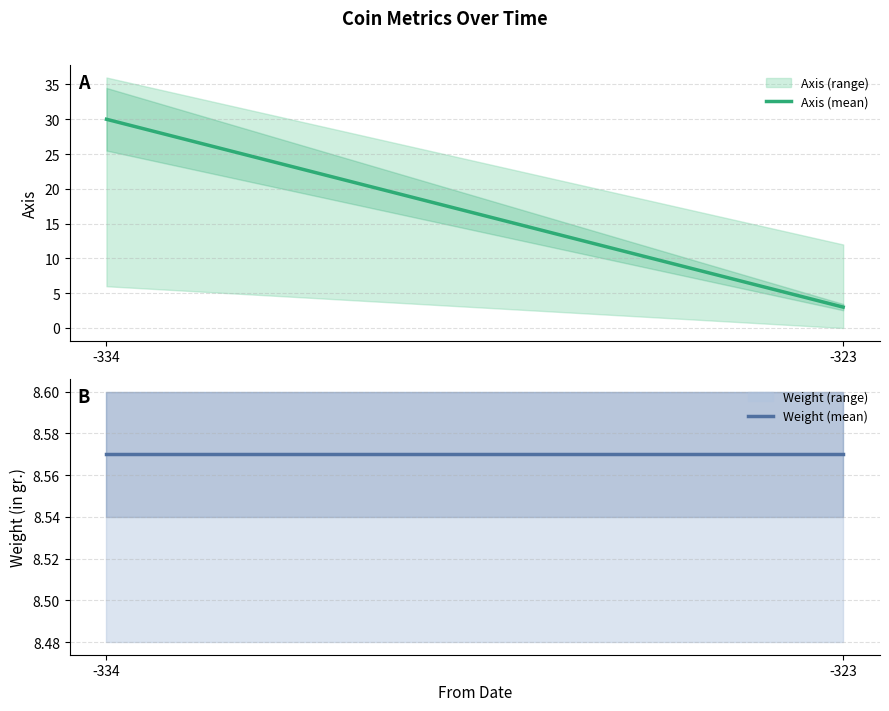

The Axis (mean) series shows 4.6 at -323. True or false?

False